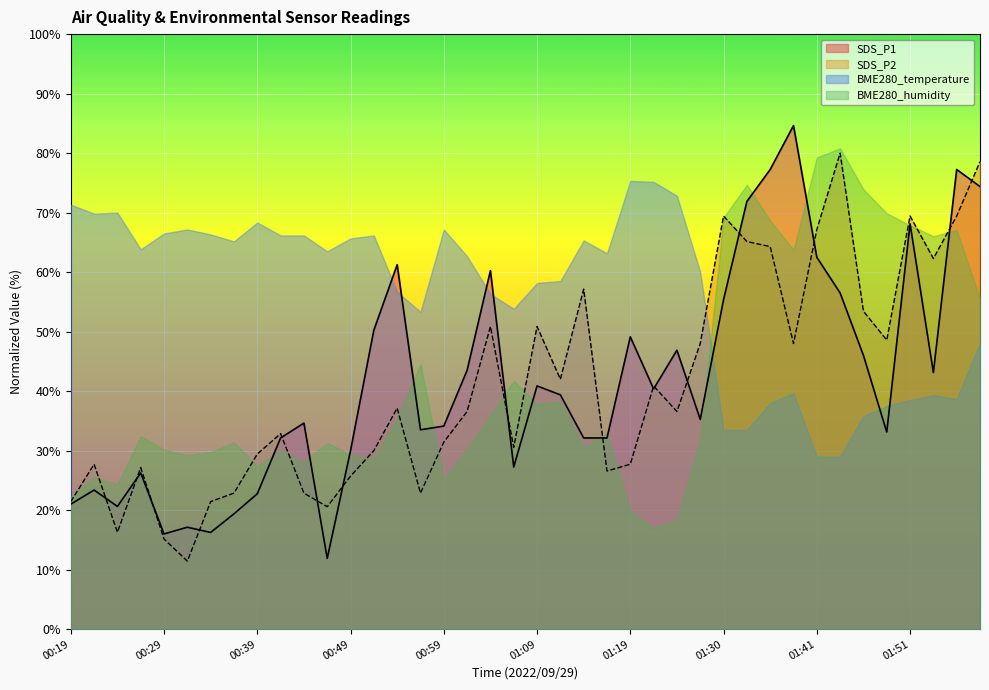

How many lines are shown in the chart?

4